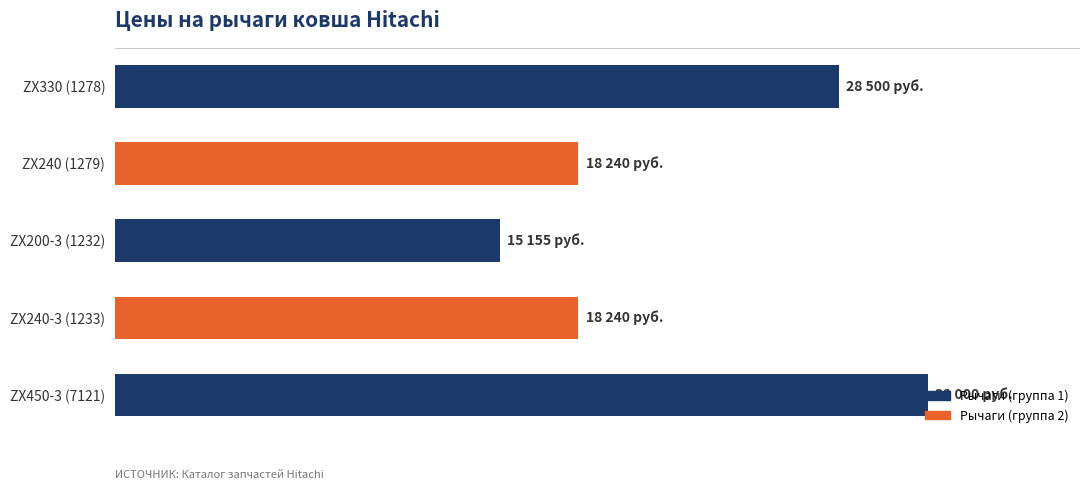

What is the sum of all values?

112135